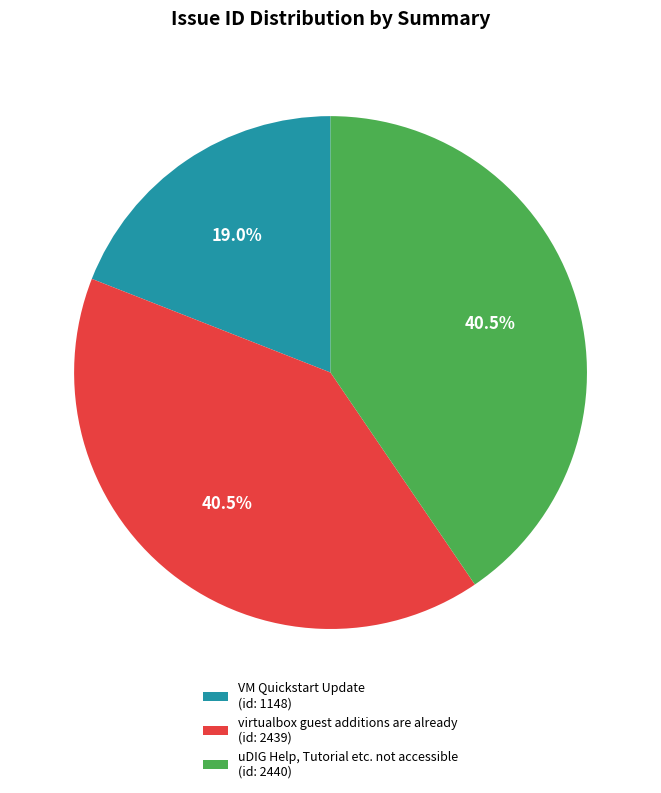

Is uDIG Help, Tutorial etc. not accessible the majority of the pie?

No